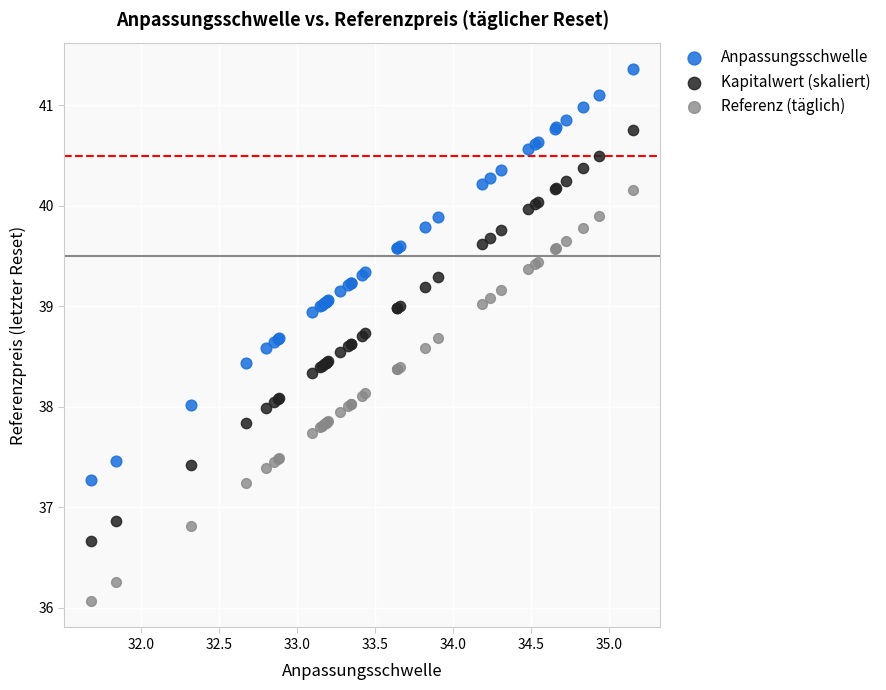

Which series contains the highest Y value?

Anpassungsschwelle